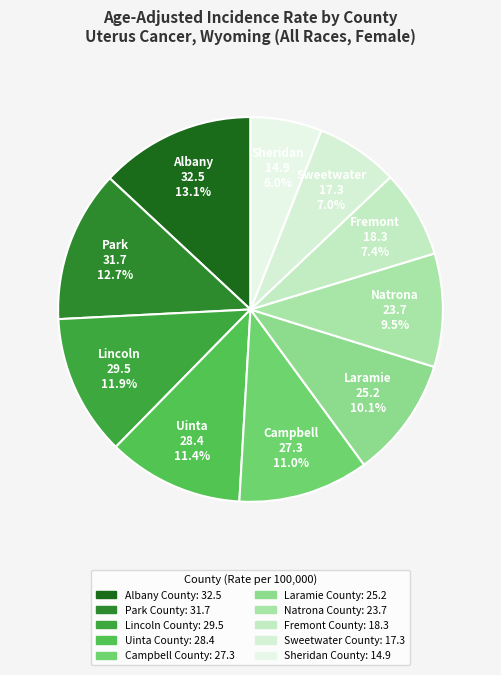

How much of the chart is everything except Laramie County?

89.9%